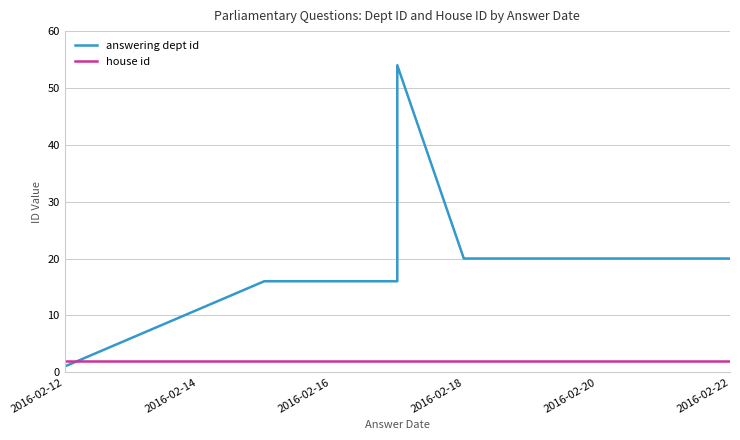

What is the sum of the house id values at 2016-02-18 and 2016-02-16?

4